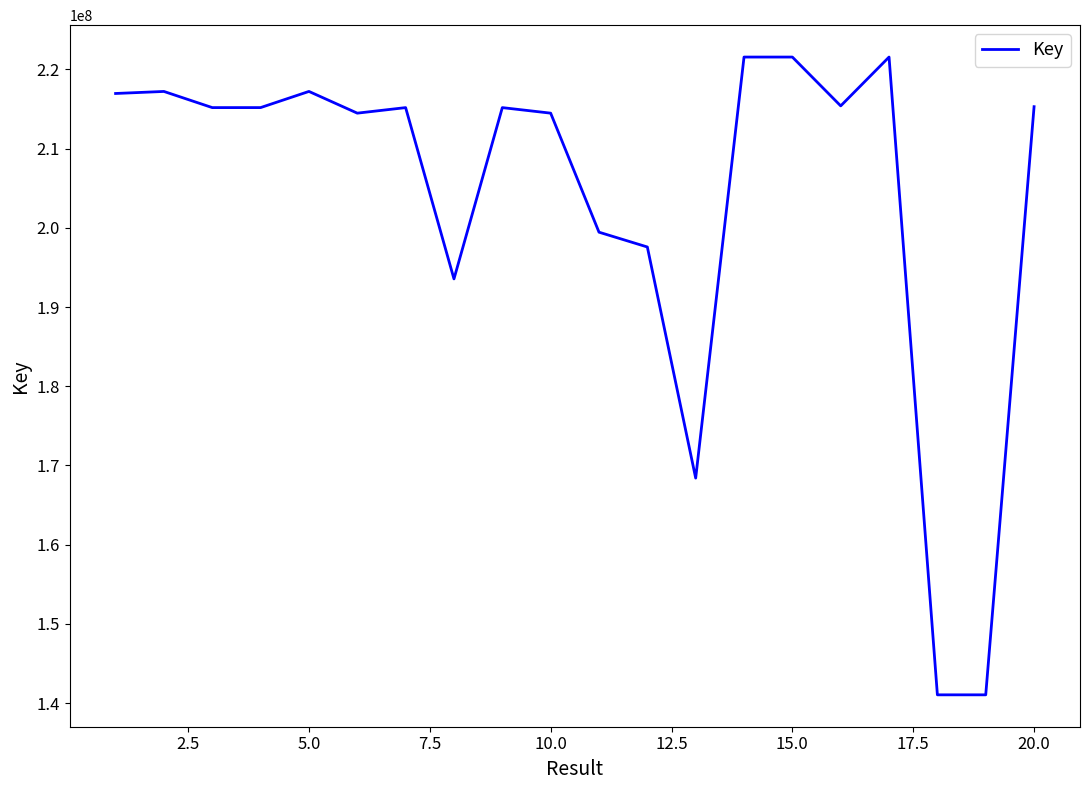

What is the smallest value displayed?

141035238